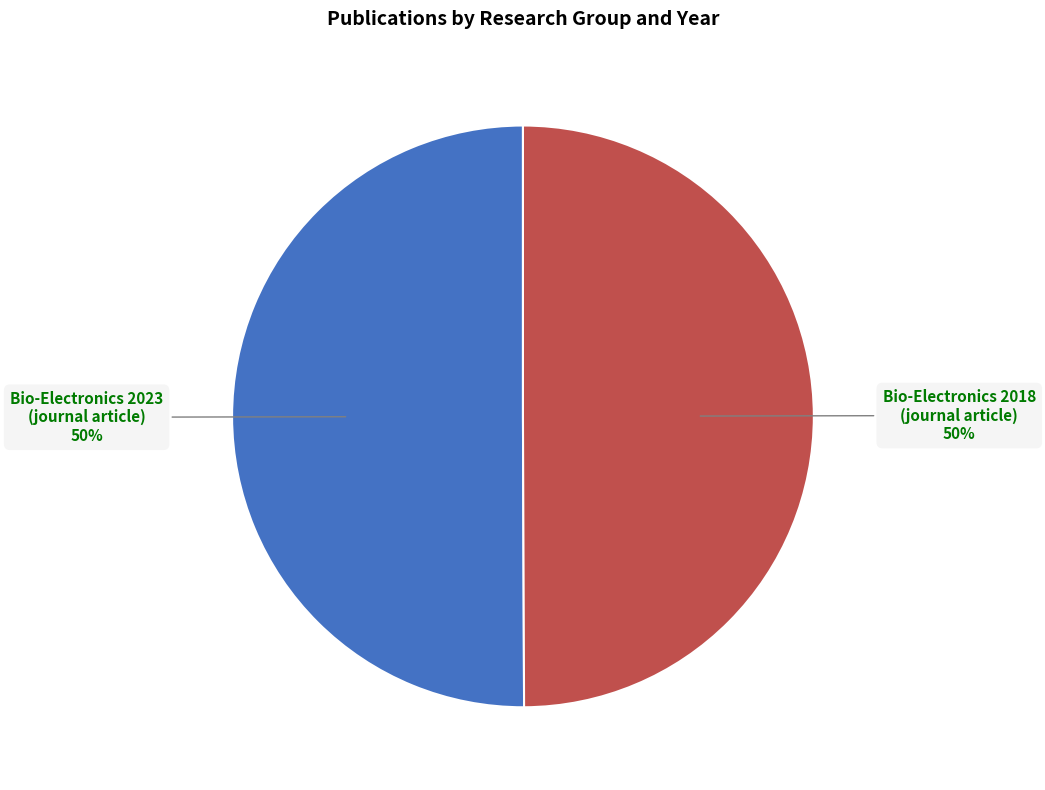

To the nearest percent, what is the average slice percentage?

50%